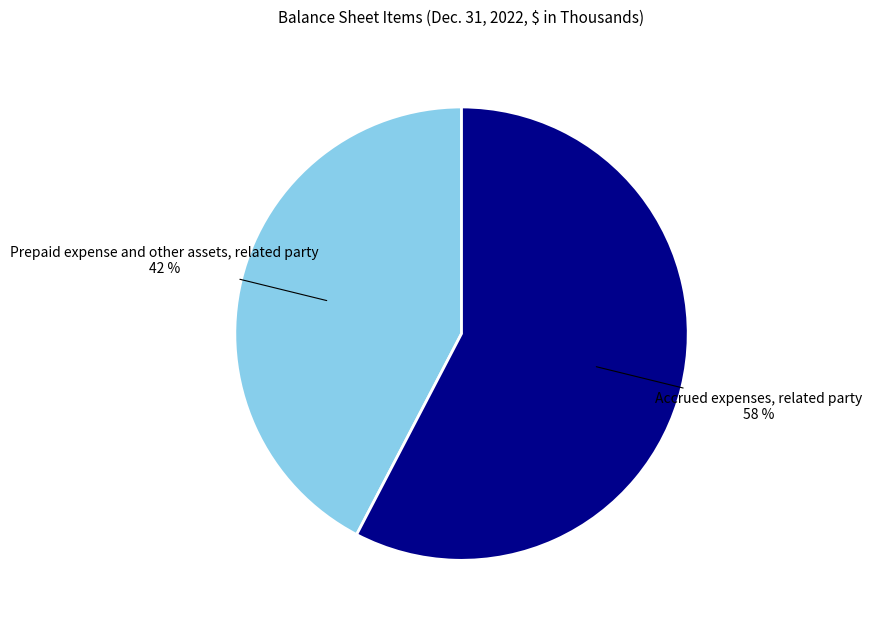

True or false: Accrued expenses, related party accounts for 58% of the total.

True